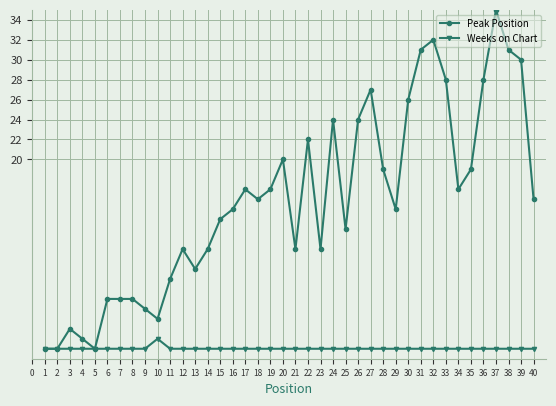

Does the chart have visible grid lines?

Yes